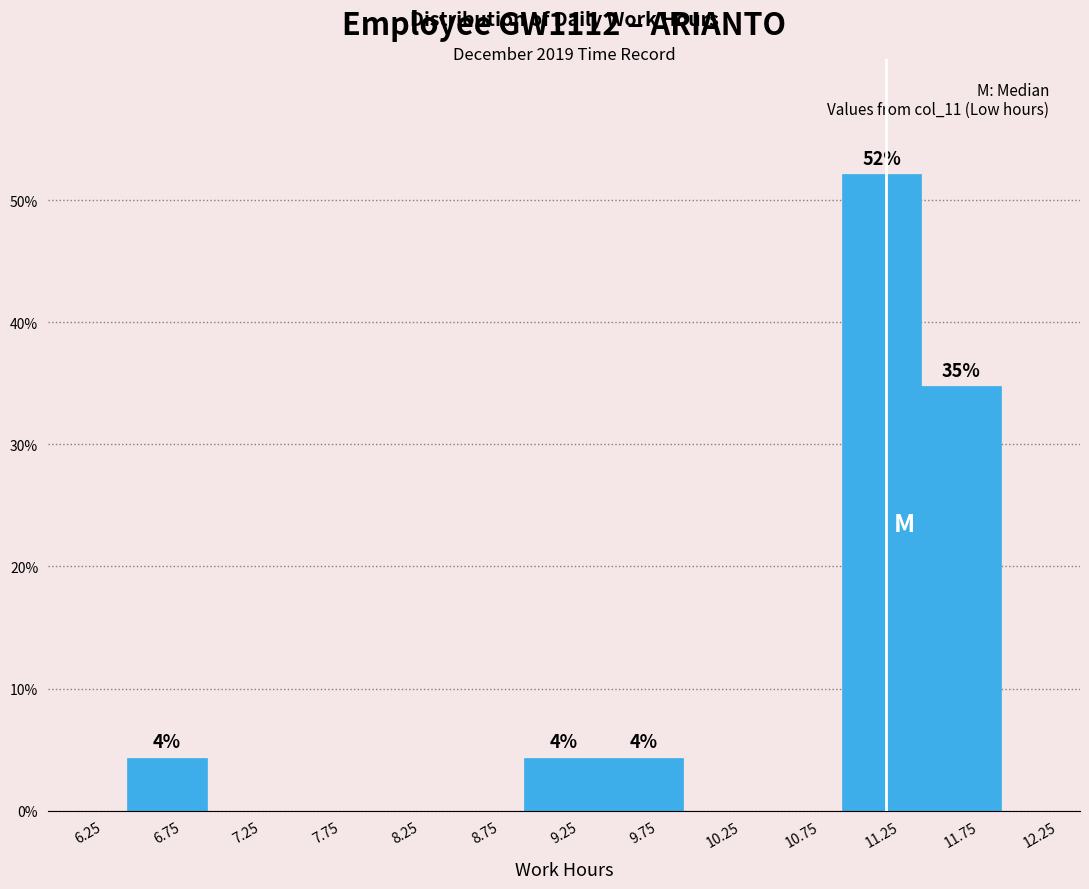

Over which range of the x-axis is the bar tallest?

11.0 to 11.5